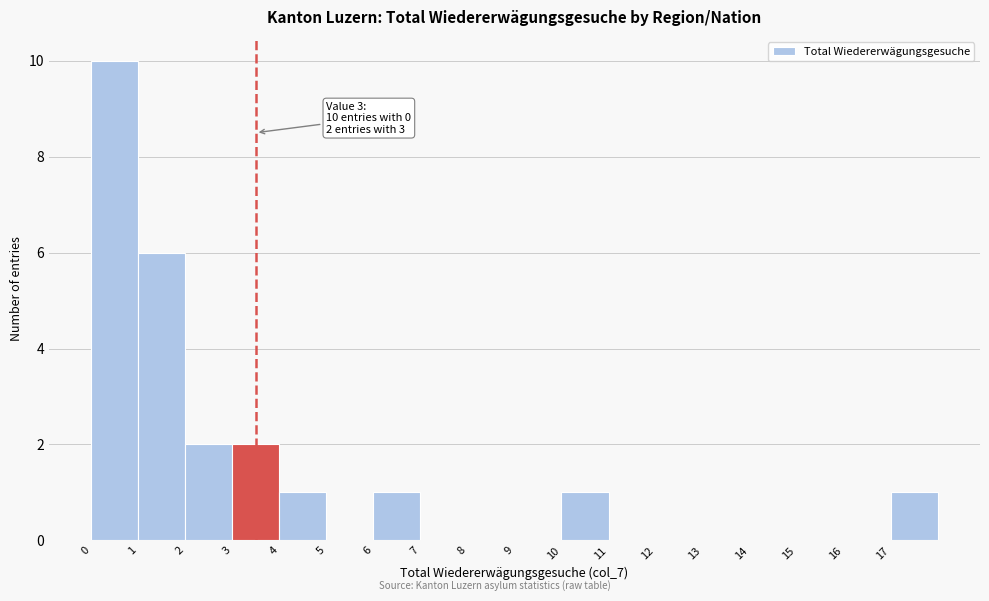

Reading left to right, what are all the values shown in this chart?

0=10	1=6	2=2	3=2	4=1	5=0	6=1	7=0	8=0	9=0	10=1	11=0	12=0	13=0	14=0	15=0	16=0	17=1